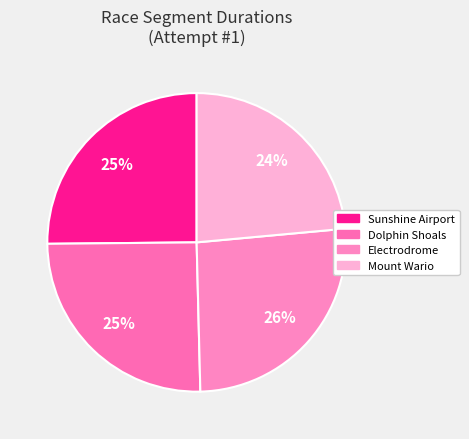

What percentage is the Mount Wario slice, to the nearest percent?

24%